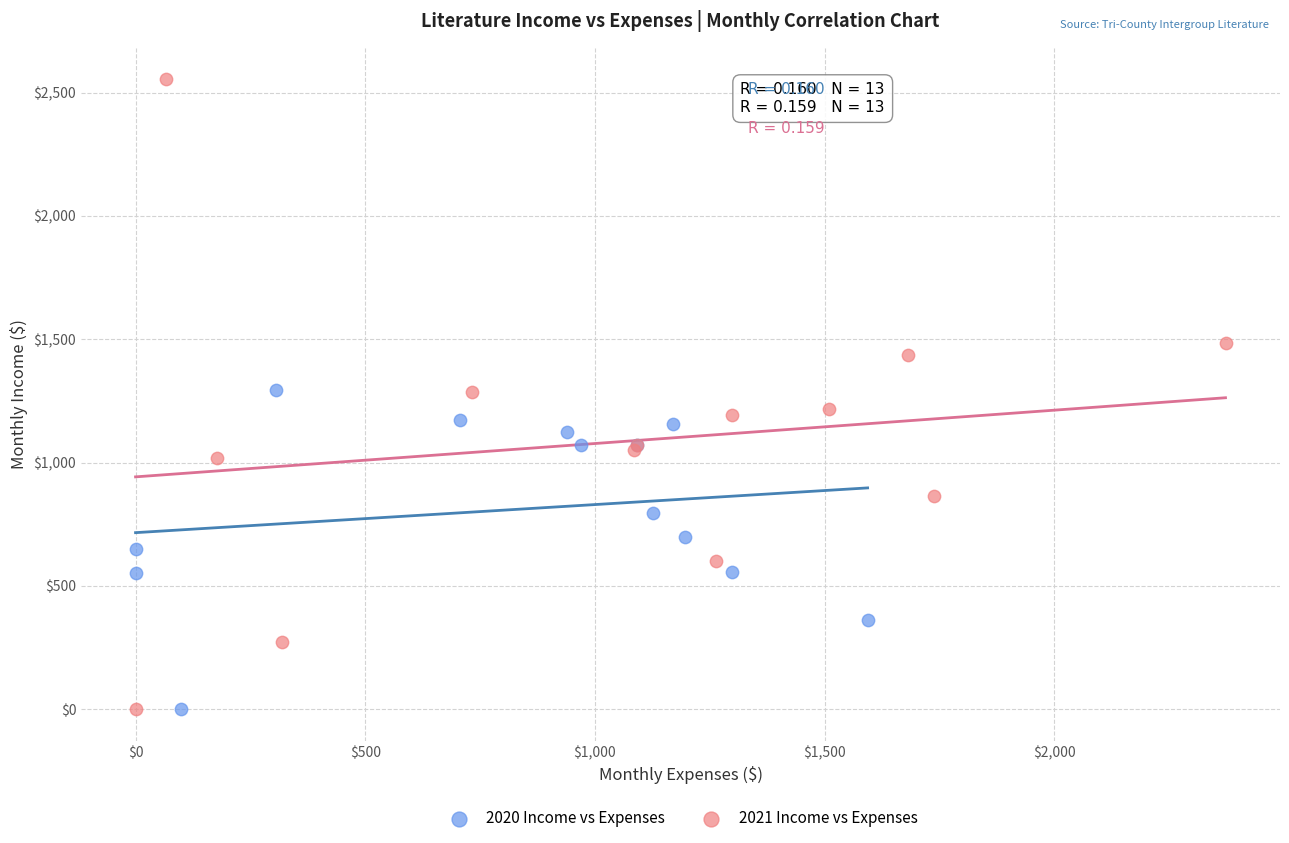

What are all the series names shown in the legend?

2020 Income vs Expenses, 2021 Income vs Expenses